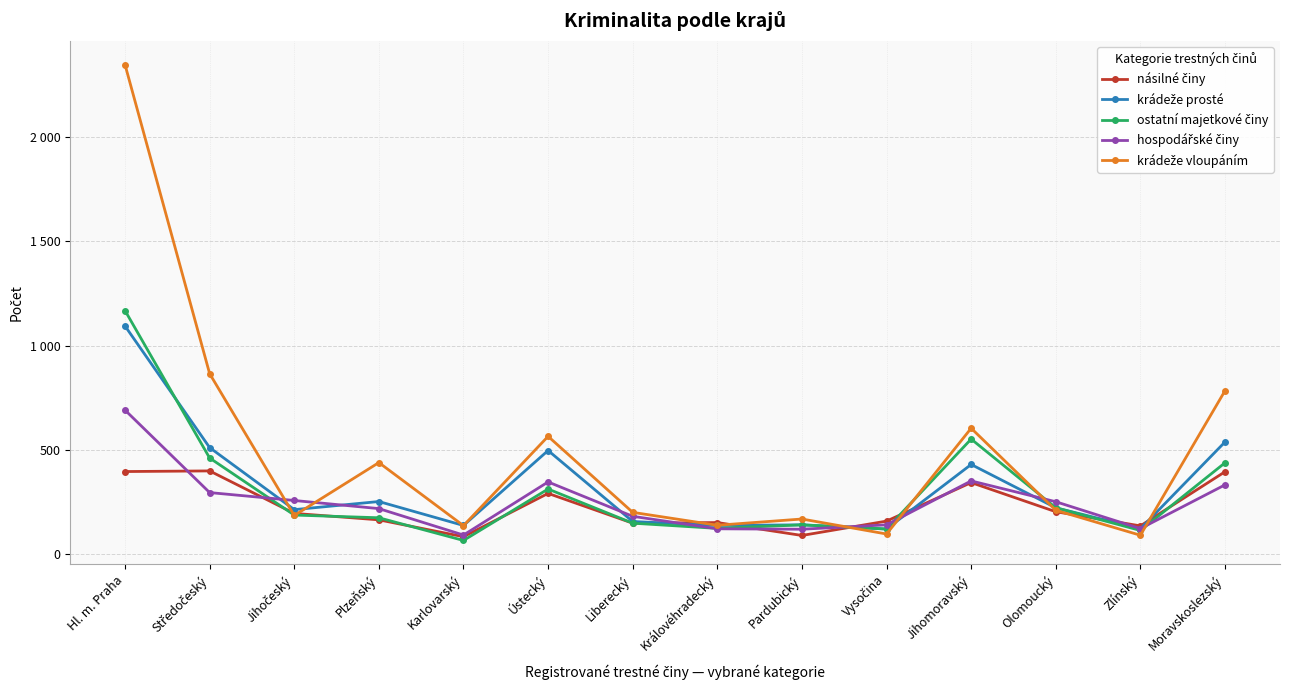

Is this an area chart (filled region under the line)?

No